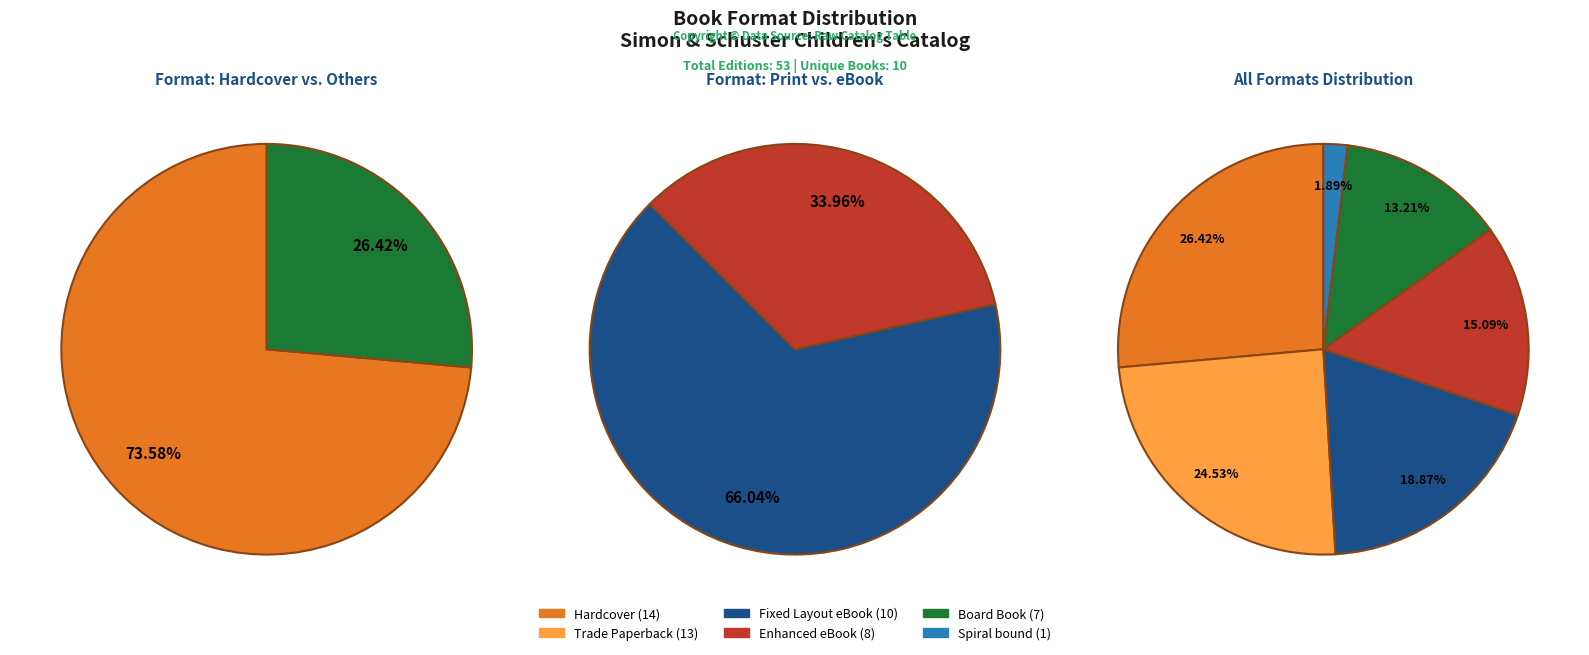

To the nearest percent, what percentage of the pie is Trade Paperback?

25%